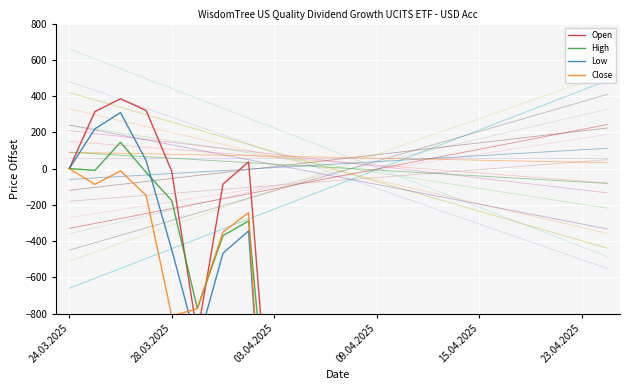

How many data points in Low are less than -4731?

11